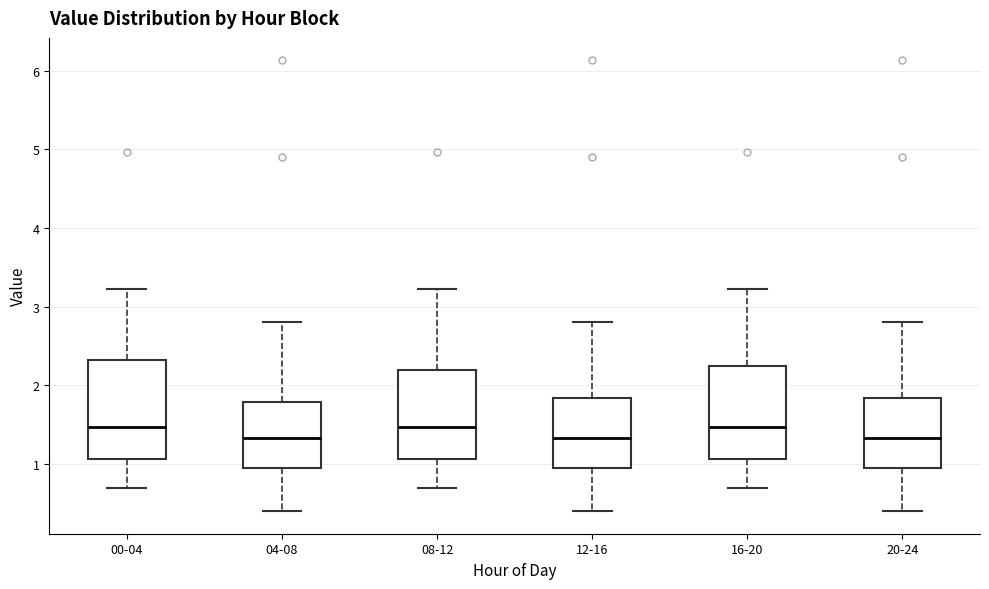

Reading left to right, transcribe this box plot: for each box, give where its median line is, the range the box spans, and where its two whiskers end, as read against the y-axis. The values are not printed on the chart, so give them approximately, as read against the axis.

00-04: median 1.5, box 1.1 to 2.3, whiskers 0.7 to 3.2
04-08: median 1.3, box 0.9 to 1.8, whiskers 0.4 to 2.8
08-12: median 1.5, box 1.1 to 2.2, whiskers 0.7 to 3.2
12-16: median 1.3, box 0.9 to 1.8, whiskers 0.4 to 2.8
16-20: median 1.5, box 1.1 to 2.2, whiskers 0.7 to 3.2
20-24: median 1.3, box 0.9 to 1.8, whiskers 0.4 to 2.8